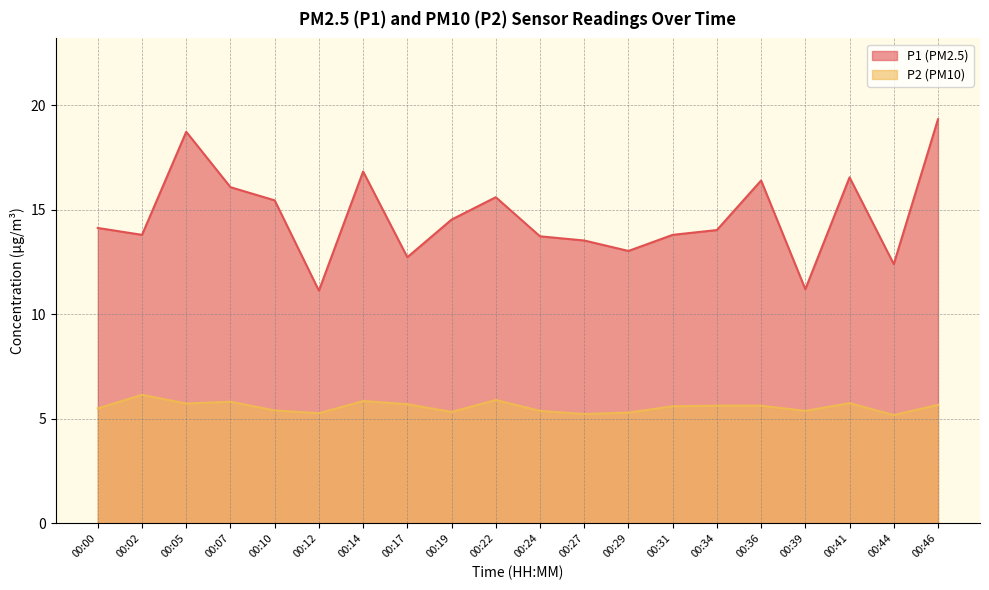

Which category has the highest value across all series?

00:46